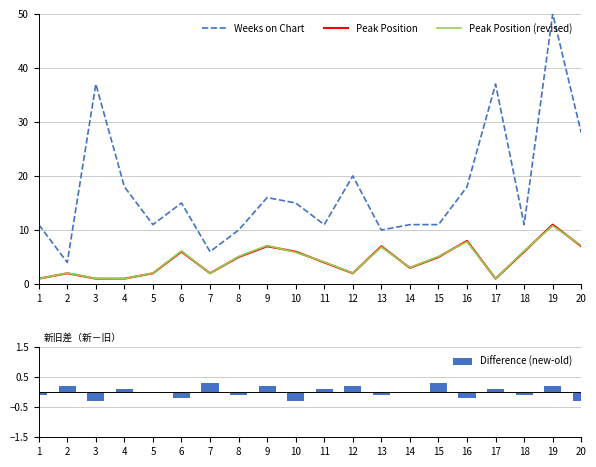

At how many categories does at least one series exceed 39?

1